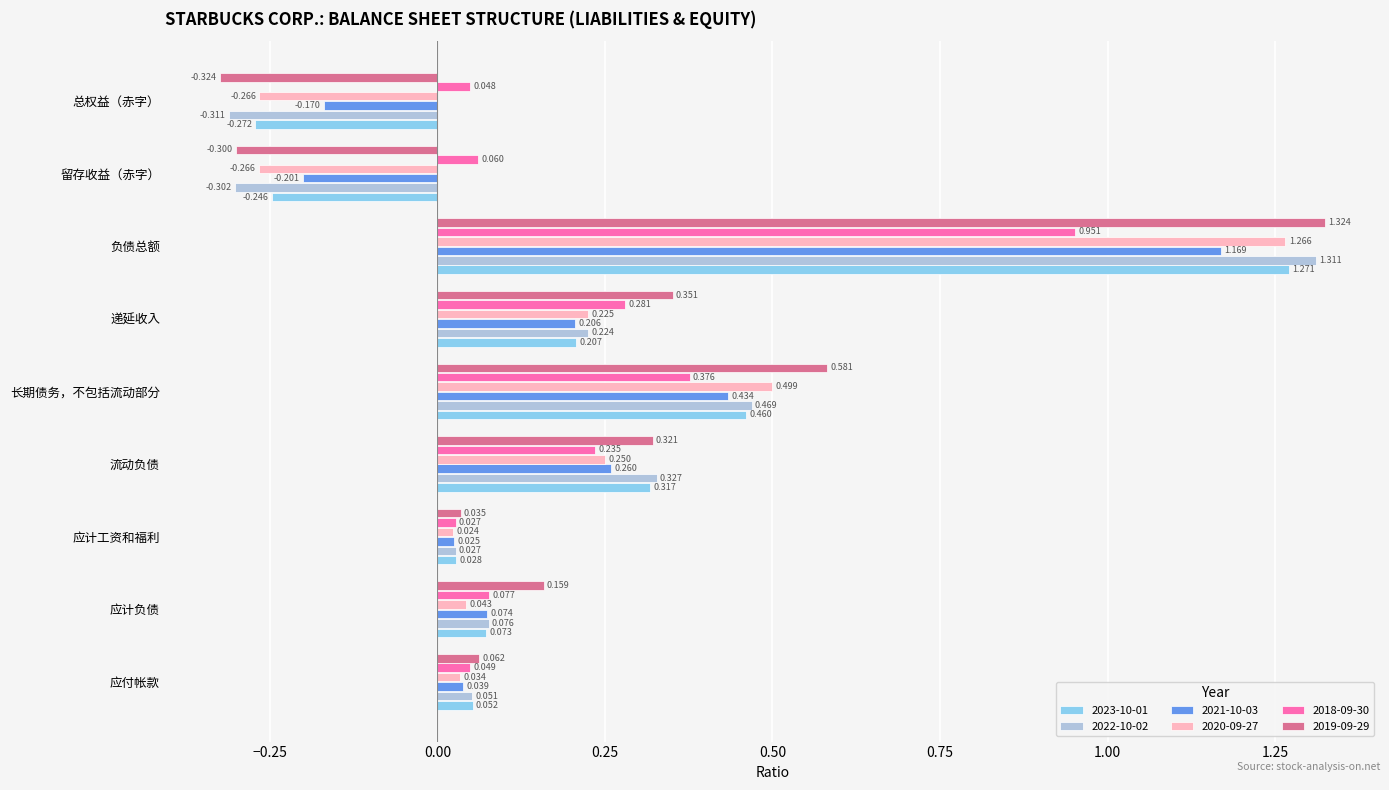

How many values in 2019-09-29 are below zero?

2